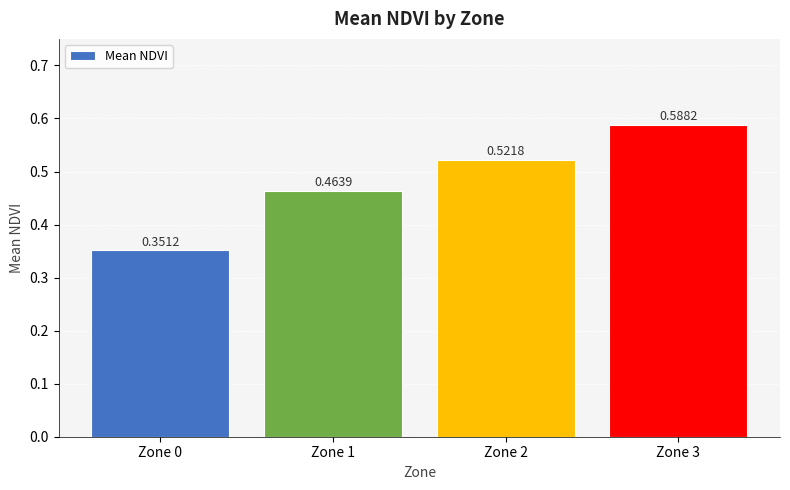

How many data points does each series have?

4